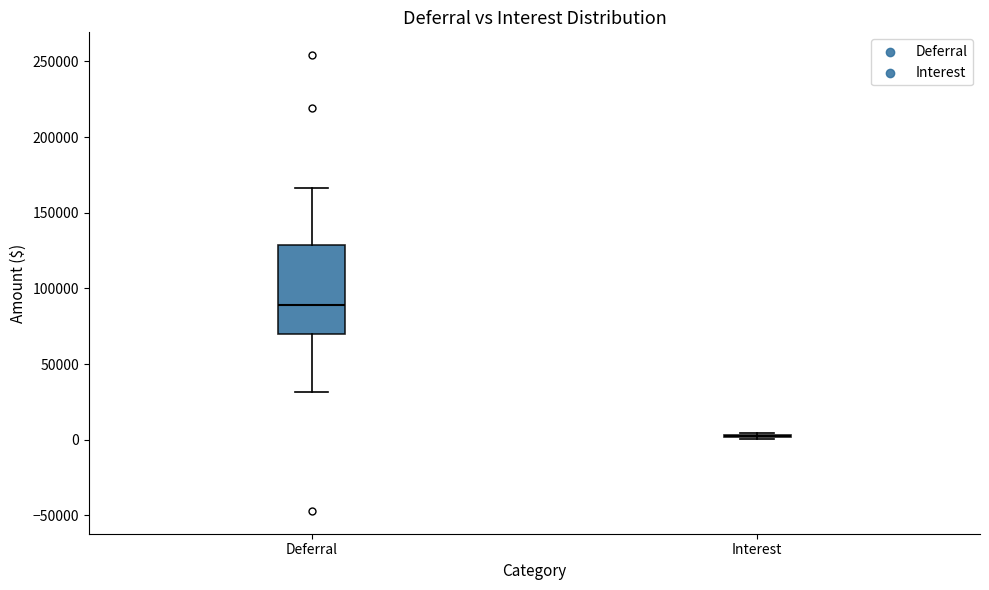

Comparing the boxes themselves (not the whiskers), which one is the tallest?

Deferral